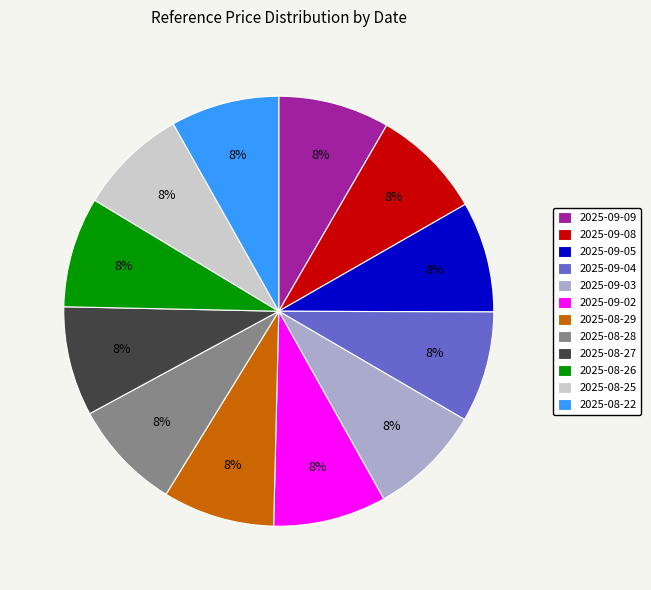

Approximately how many times larger is the value at 2025-09-08 compared to 2025-09-05?

1.0